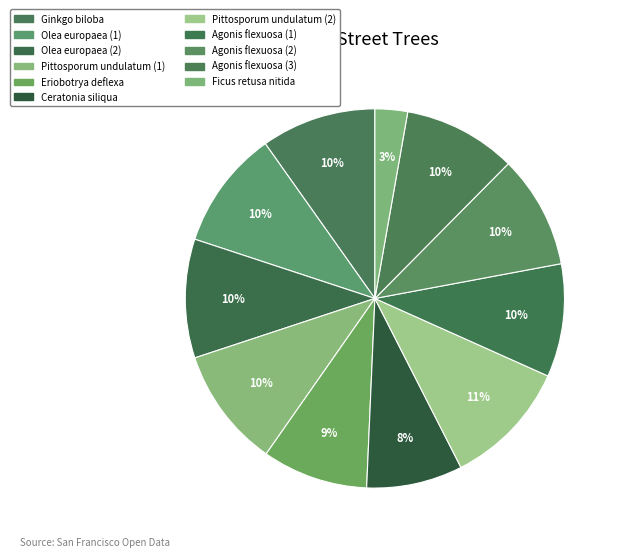

Is there a majority slice in this chart?

No